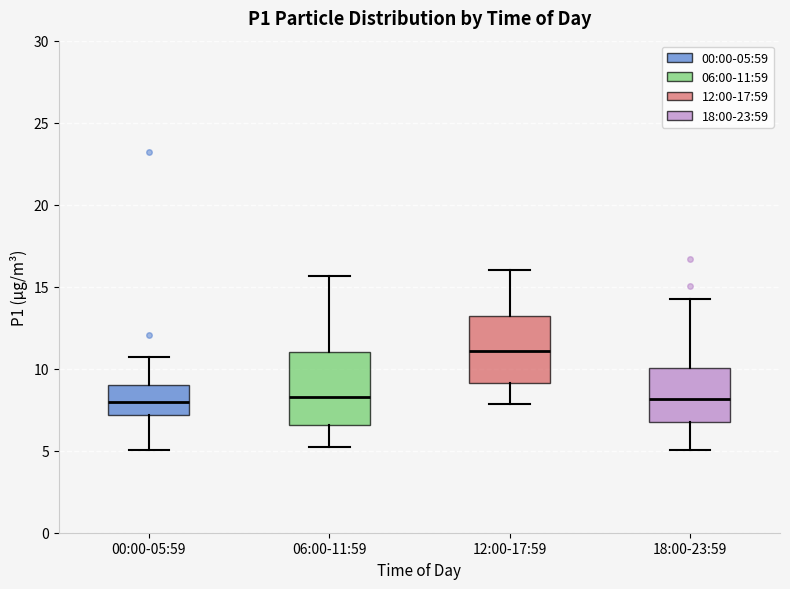

Reading left to right, read every box against the y-axis: the position of its median line, the range the box covers, and the ends of its whiskers. The values are not printed on the chart, so give them approximately, as read against the axis.

00:00-05:59: median 8.0, box 7.0 to 9.0, whiskers 5.0 to 10.5
06:00-11:59: median 8.5, box 6.5 to 11.0, whiskers 5.0 to 15.5
12:00-17:59: median 11.0, box 9.0 to 13.0, whiskers 8.0 to 16.0
18:00-23:59: median 8.0, box 6.5 to 10.0, whiskers 5.0 to 14.0